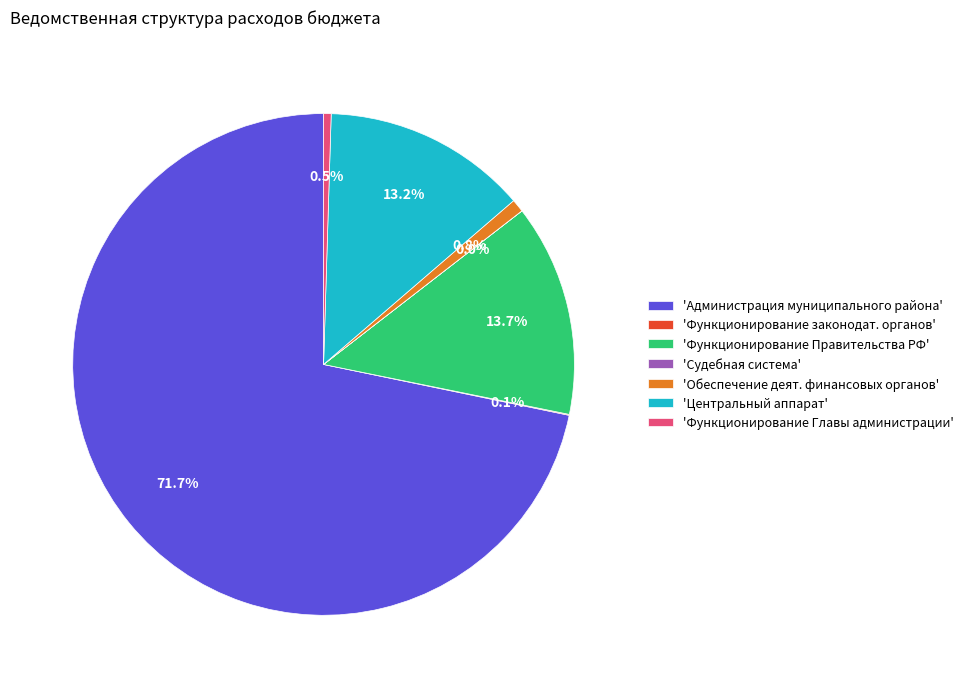

Do 'Центральный аппарат' and 'Функционирование Правительства РФ' together represent more than half of the pie?

No